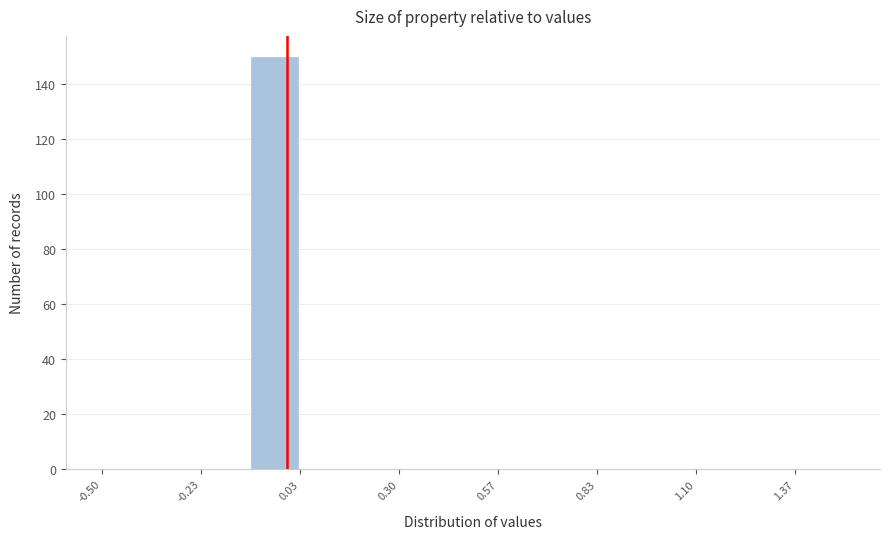

Read against the x-axis, roughly where is the centre of the tallest bar?

-0.05